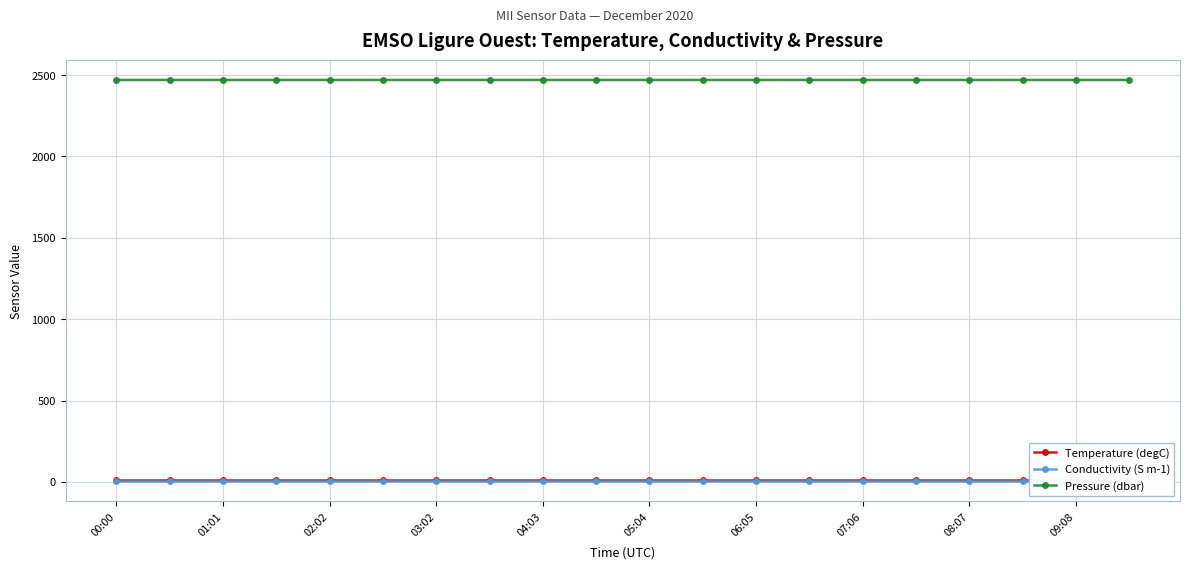

True or false: Pressure (dbar) and Temperature (degC) intersect in this chart.

False